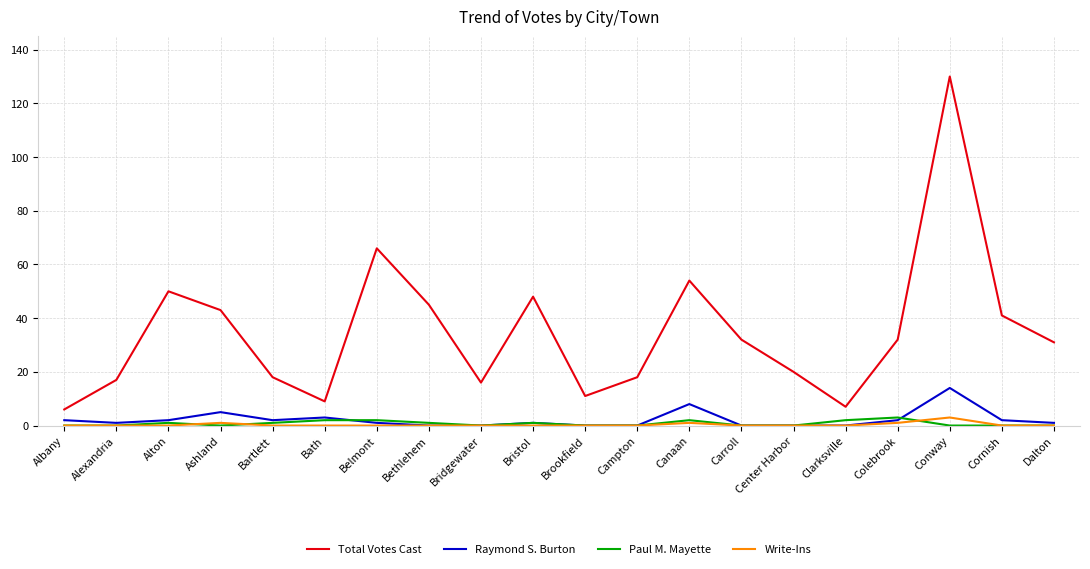

The value of Total Votes Cast at Bath is 9. True or false?

True